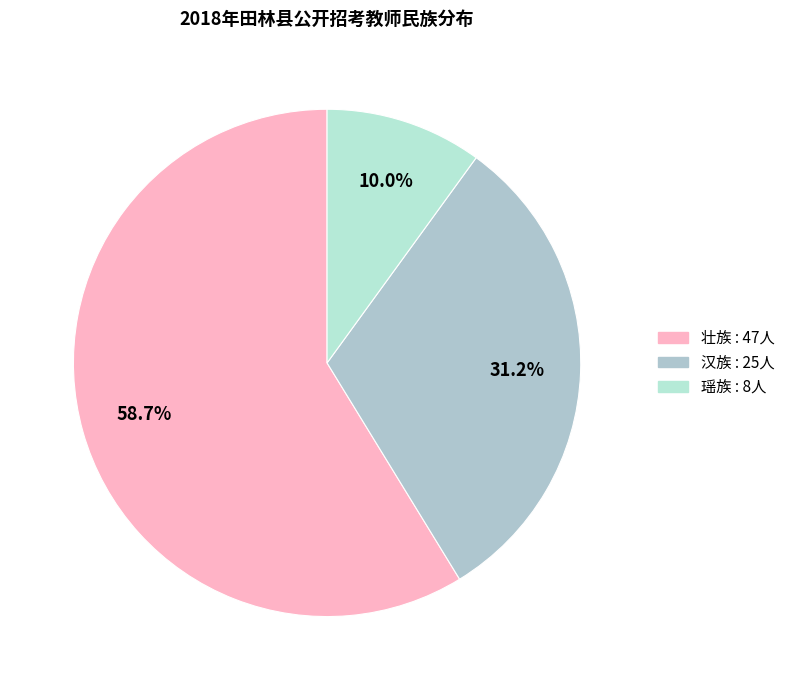

Which category has the biggest portion of the pie?

壮族